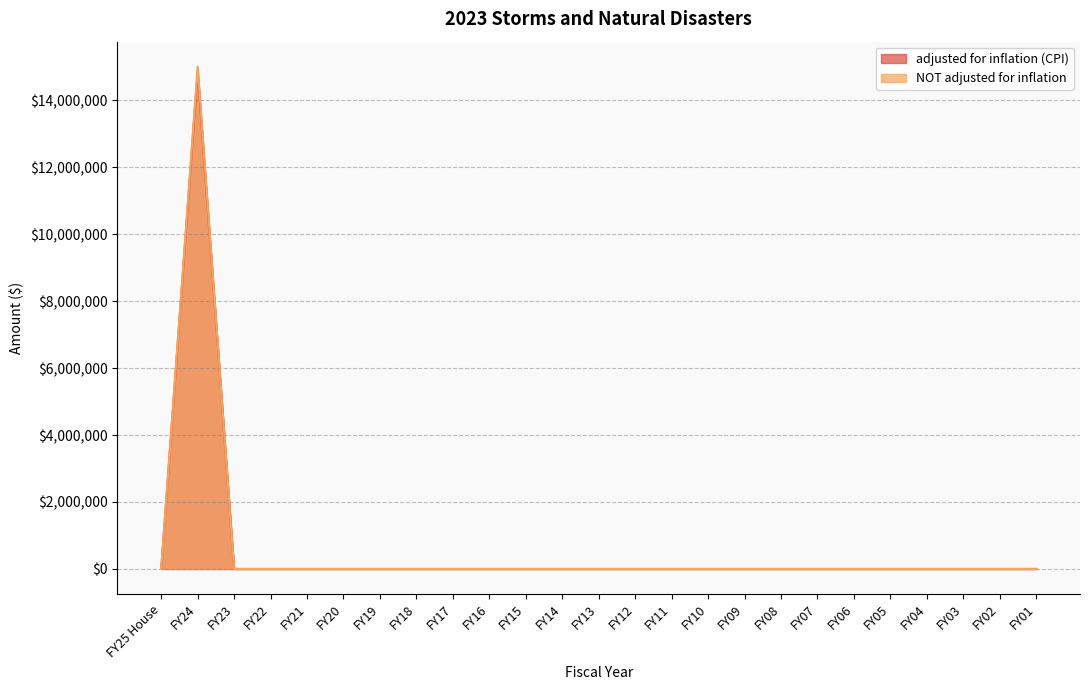

Reading right to left, extract all data points from this chart.

adjusted for inflation (CPI): FY01=0	FY02=0	FY03=0	FY04=0	FY05=0	FY06=0	FY07=0	FY08=0	FY09=0	FY10=0	FY11=0	FY12=0	FY13=0	FY14=0	FY15=0	FY16=0	FY17=0	FY18=0	FY19=0	FY20=0	FY21=0	FY22=0	FY23=0	FY24=14868557	FY25 House=0
NOT adjusted for inflation: FY01=0	FY02=0	FY03=0	FY04=0	FY05=0	FY06=0	FY07=0	FY08=0	FY09=0	FY10=0	FY11=0	FY12=0	FY13=0	FY14=0	FY15=0	FY16=0	FY17=0	FY18=0	FY19=0	FY20=0	FY21=0	FY22=0	FY23=0	FY24=15000000	FY25 House=0